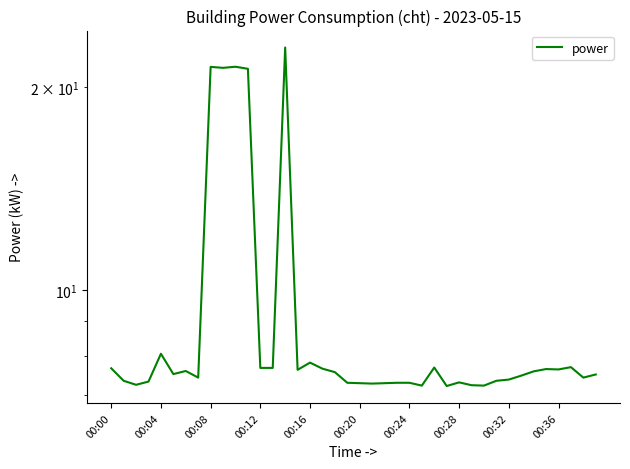

Does the chart display data point markers on the line(s)?

No